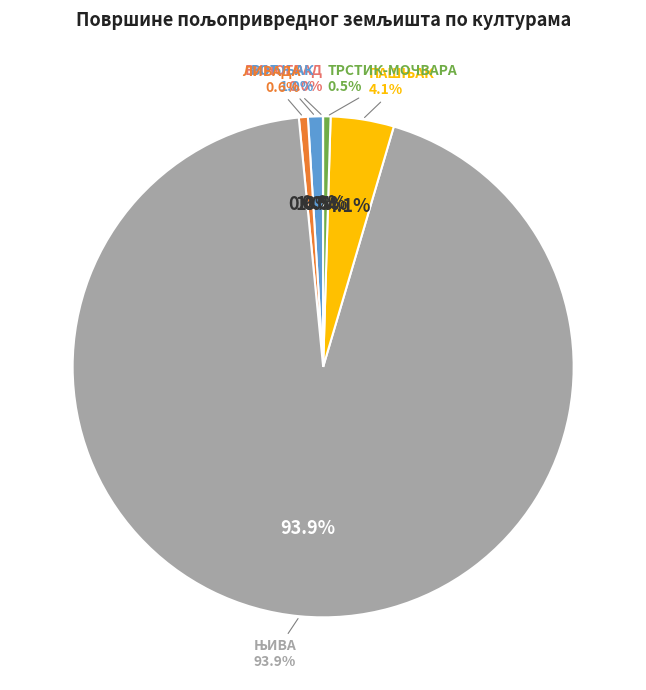

Is it true that ЊИВА is 99% of the pie?

False